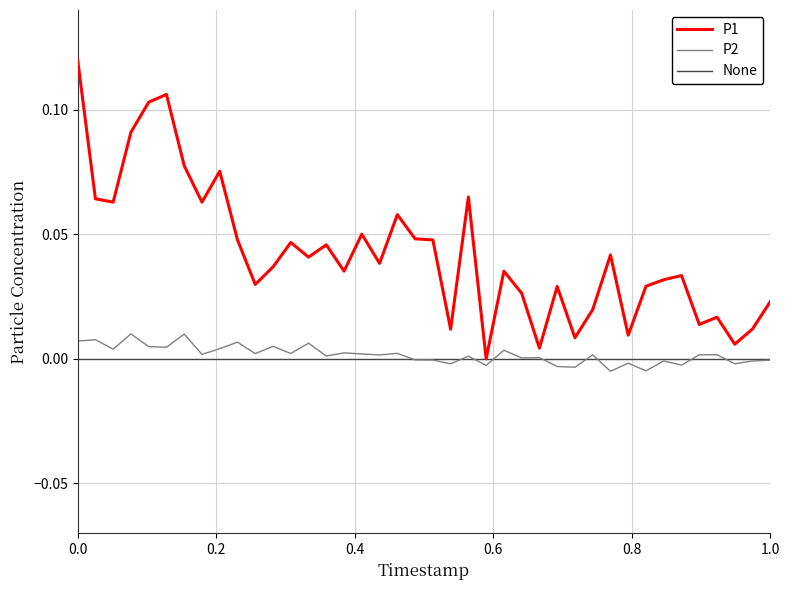

Where is the first local maximum for P1?

00:13